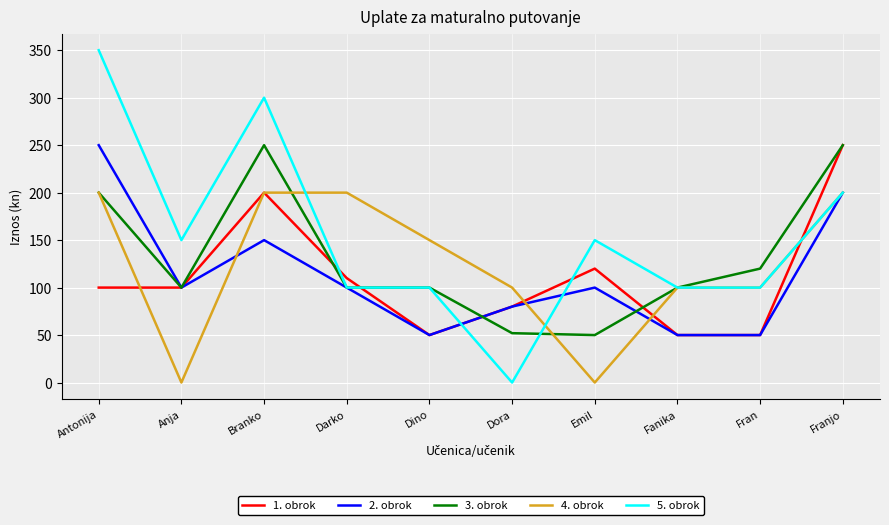

The 5. obrok series shows 300 at Branko. True or false?

True